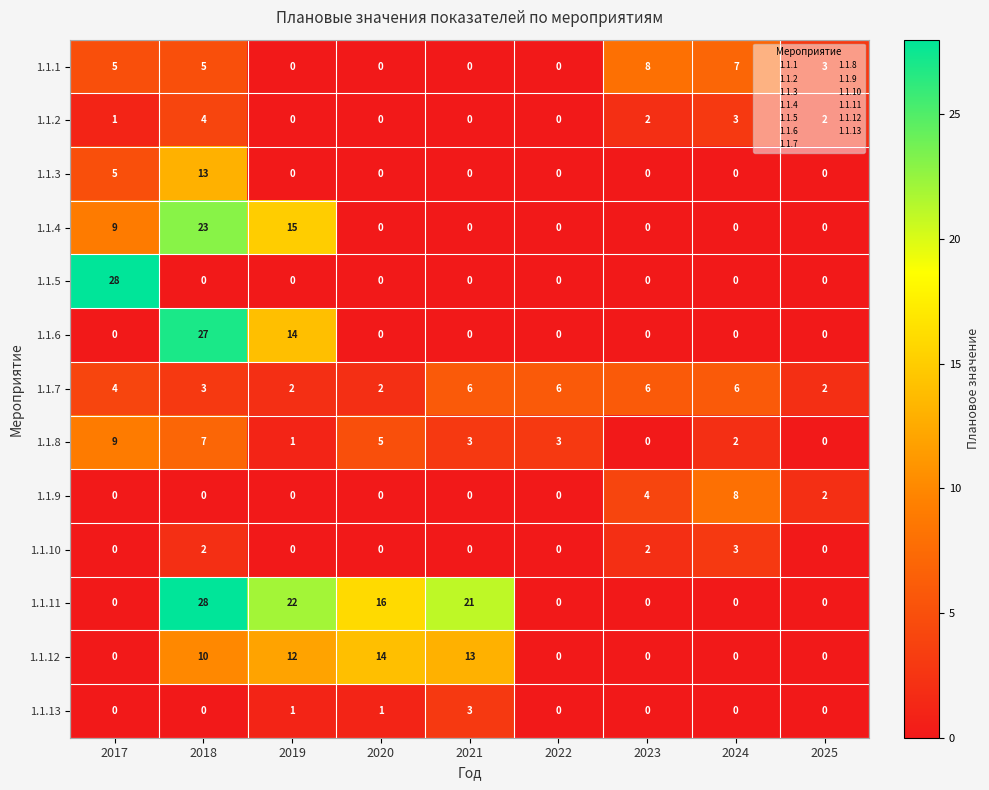

Between 2018 and 2022, which series saw the biggest shift?

1.1.11